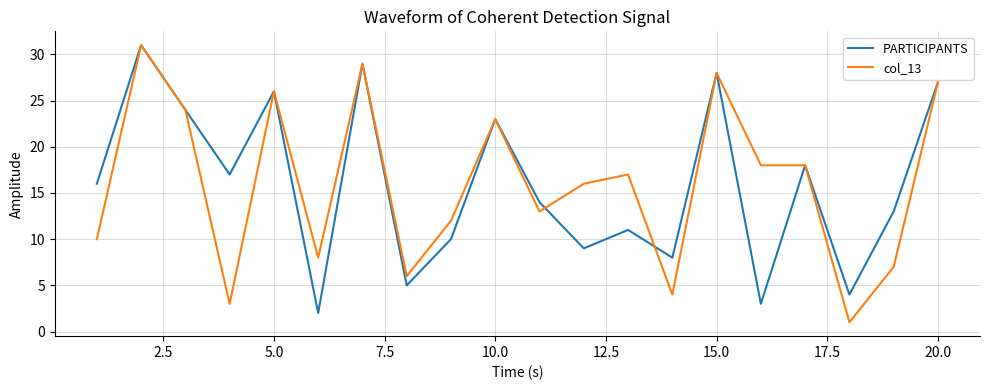

In PARTICIPANTS, how many points are higher than both neighbors (excluding endpoints)?

7